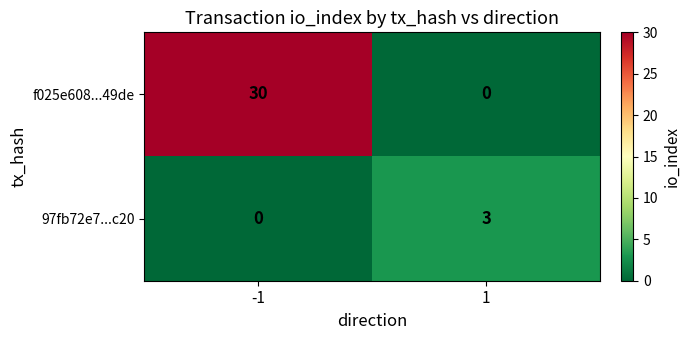

At which category does the chart reach its peak across all series?

-1